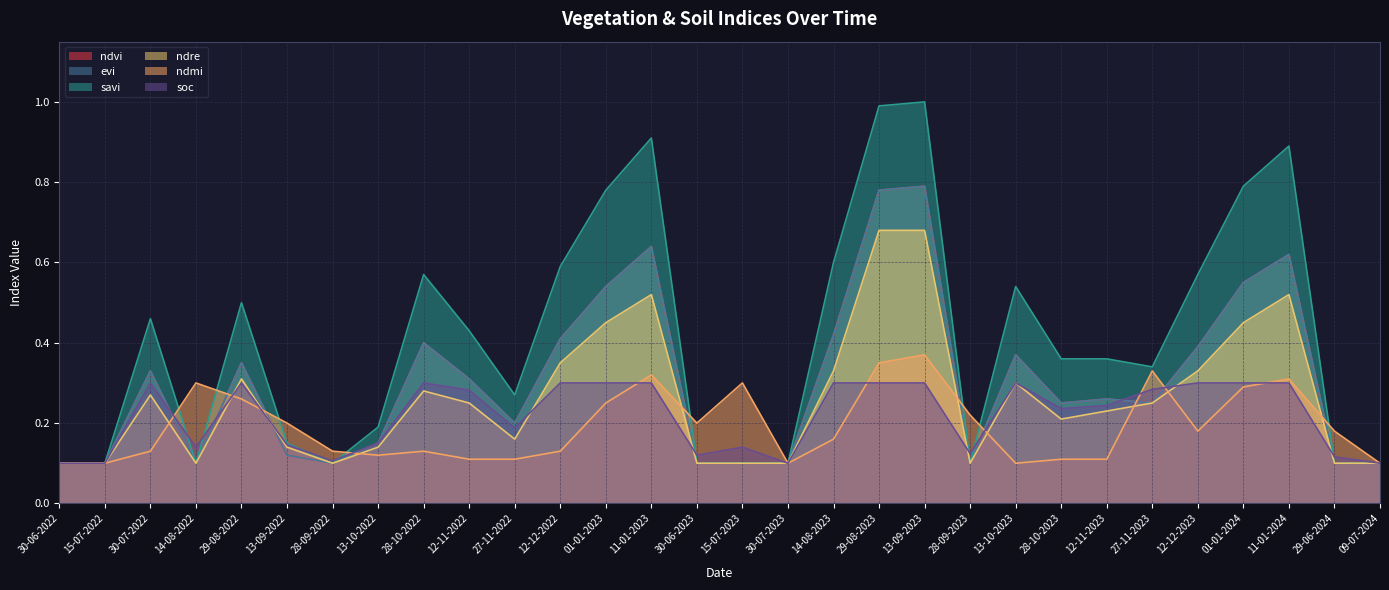

Count the number of categories in the chart.

30